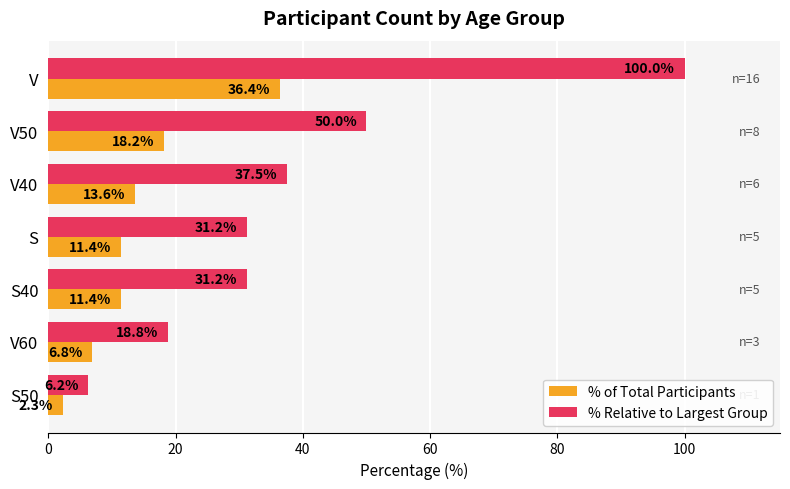

Which series has the largest range (max minus min)?

% Relative to Largest Group